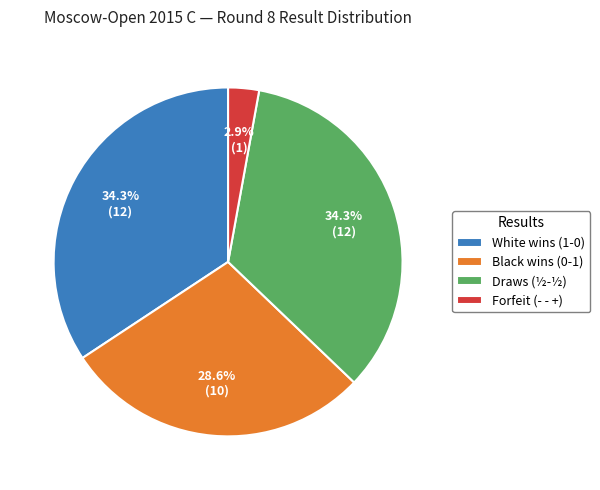

Between Draws (½-½) and Black wins (0-1), which is larger?

Draws (½-½)